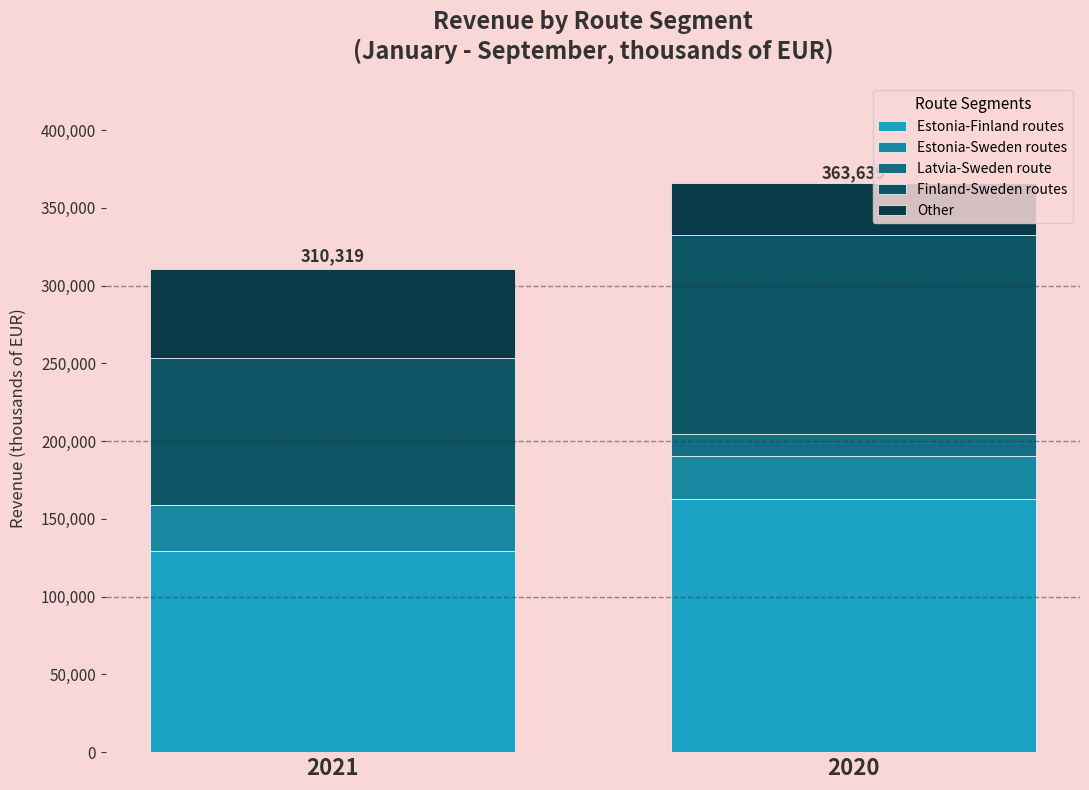

How many categories are shown in the chart?

2